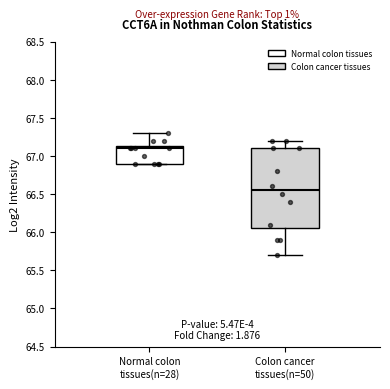

Reading left to right, transcribe this box plot: for each box, give where its median line is, the range the box spans, and where its two whiskers end, as read against the y-axis. The values are not printed on the chart, so give them approximately, as read against the axis.

Normal colon tissues(n=28): median 67.10, box 66.90 to 67.15, whiskers 66.90 to 67.30
Colon cancer tissues(n=50): median 66.55, box 66.05 to 67.10, whiskers 65.70 to 67.20